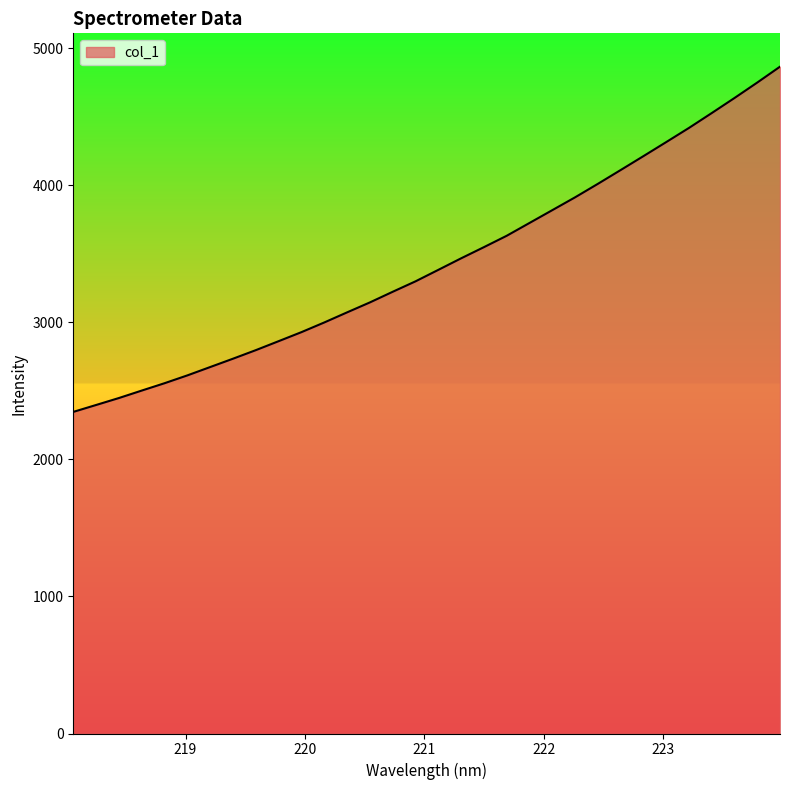

What is the maximum value shown in the chart?

4866.9